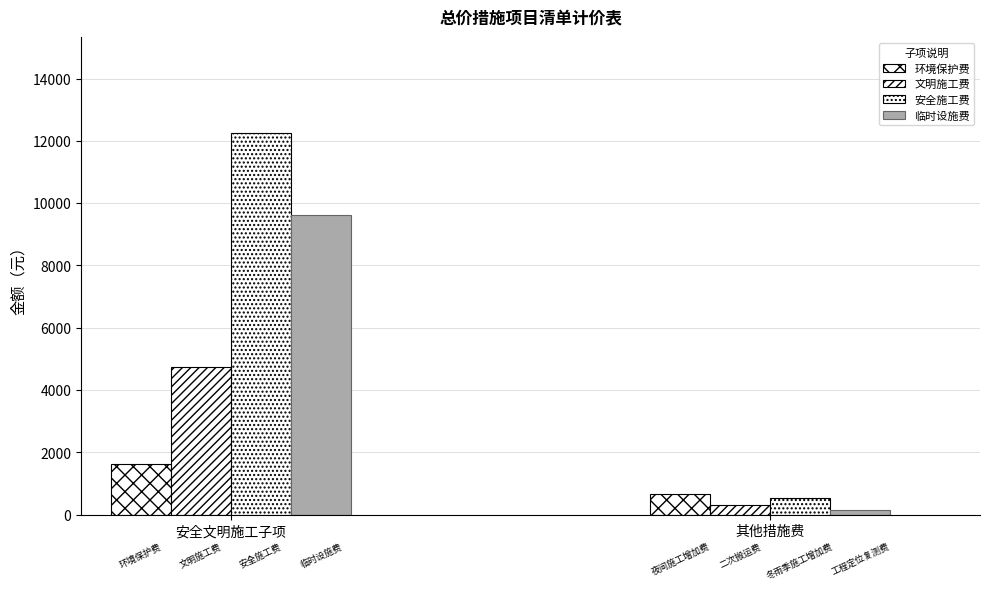

The value of 其他措施费 at 安全施工费 is 517.2. True or false?

True